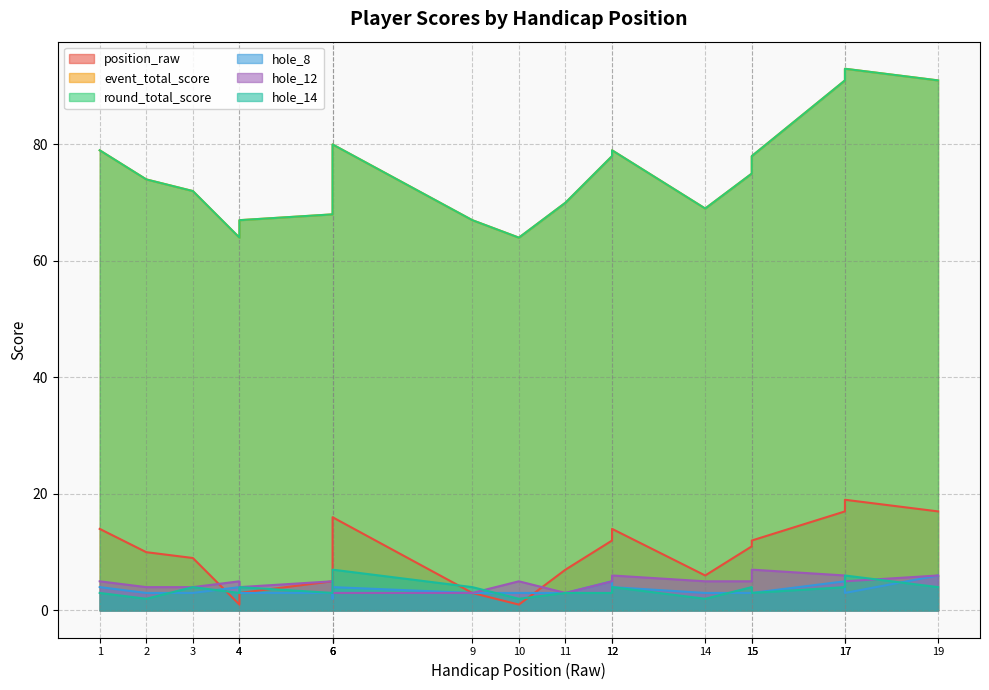

Rank the series at 6 from lowest to highest value.

hole_8, hole_14, position_raw, hole_12, event_total_score, round_total_score